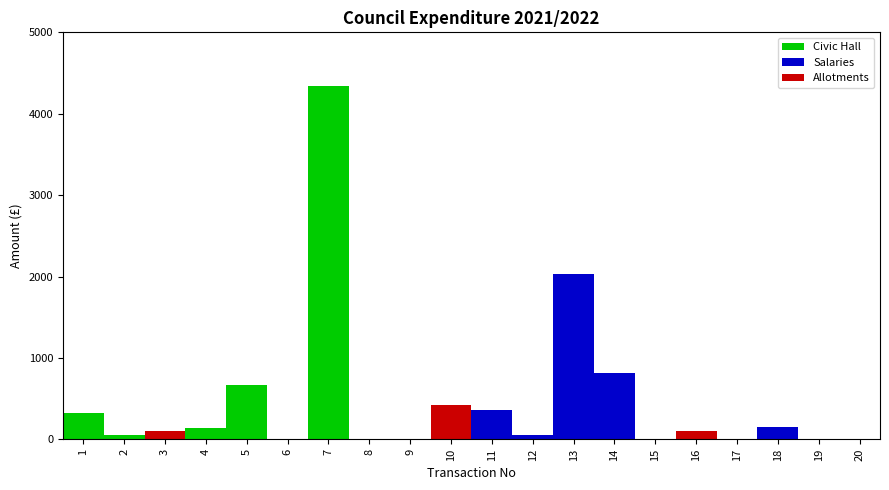

What is the total value across all series at 10?

416.0